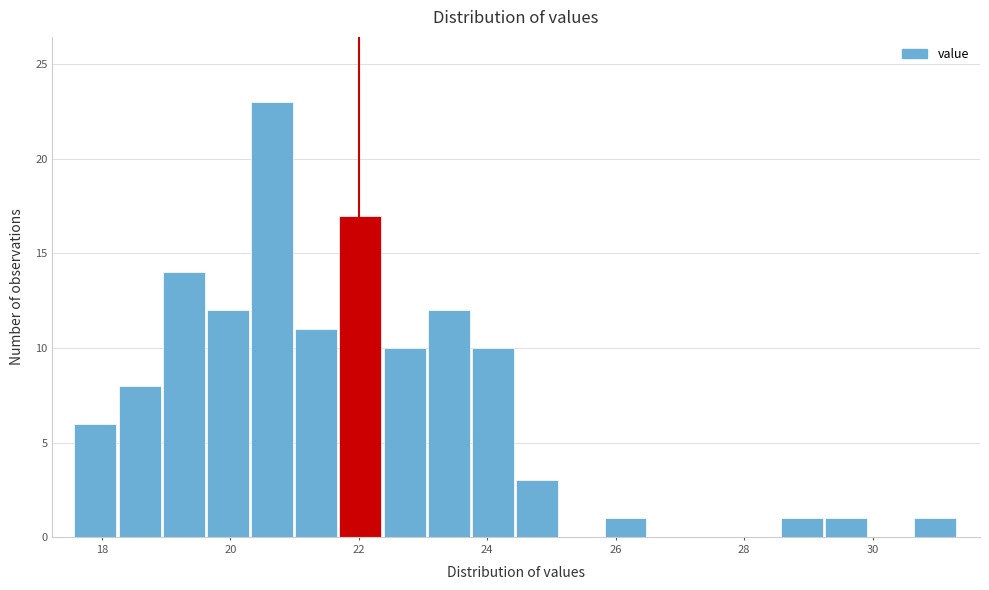

Around what value on the x-axis is the tallest bar? Give the approximate position of its centre, as read against the axis.

20.6